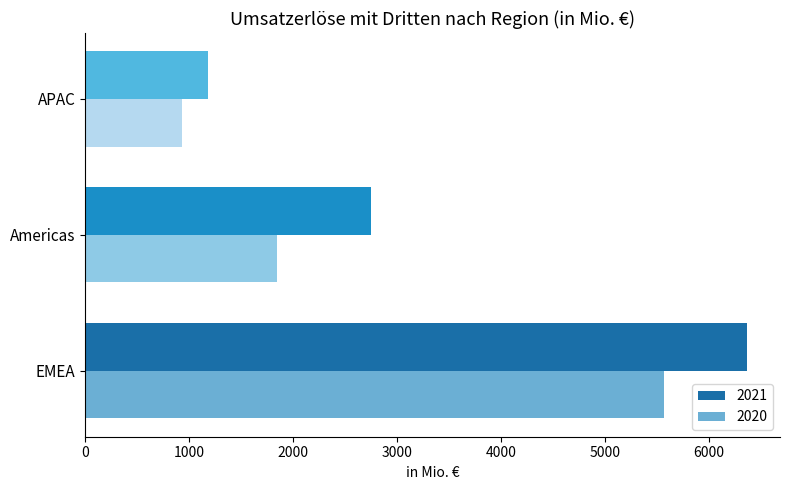

At which category is the sum across all series the highest?

EMEA